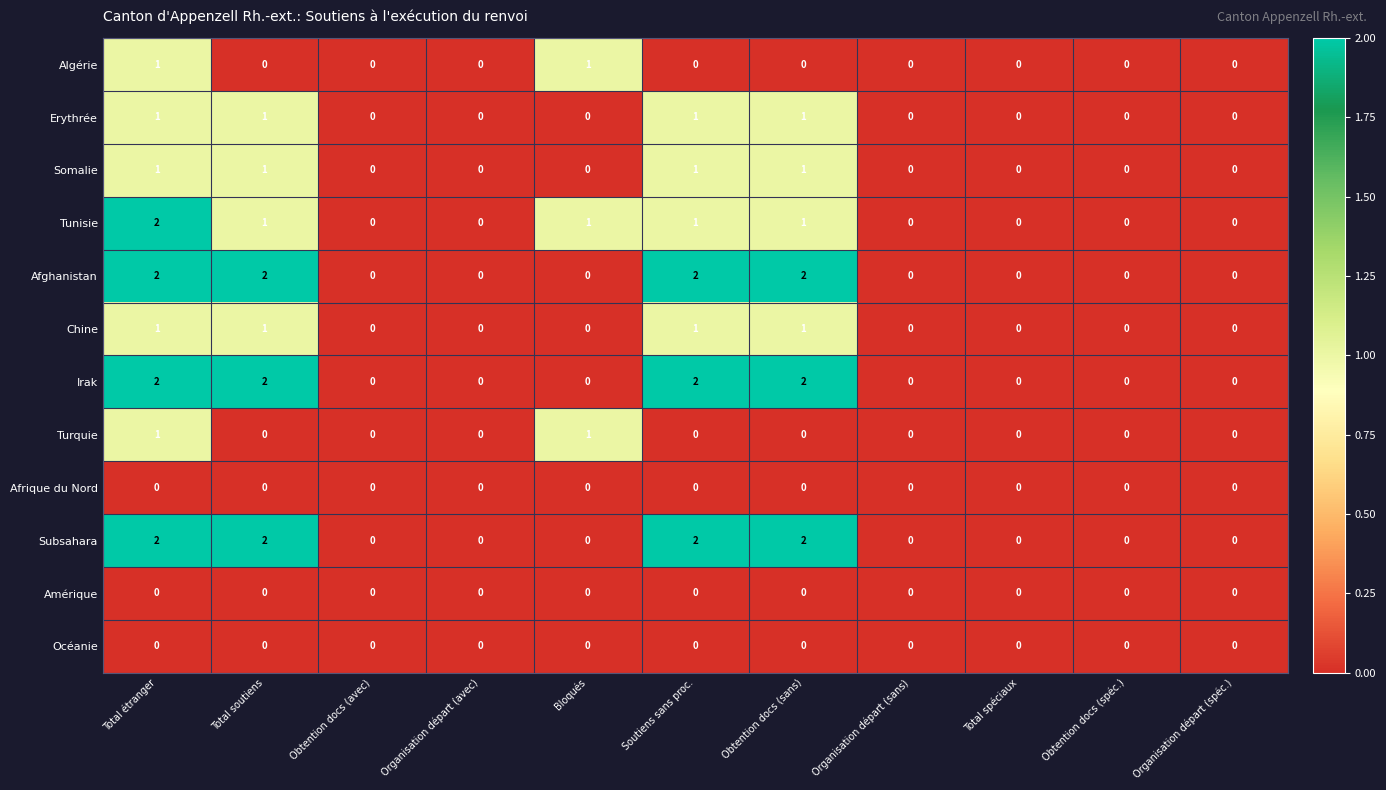

Is it true that Subsahara equals 2 at Soutiens sans proc.?

True